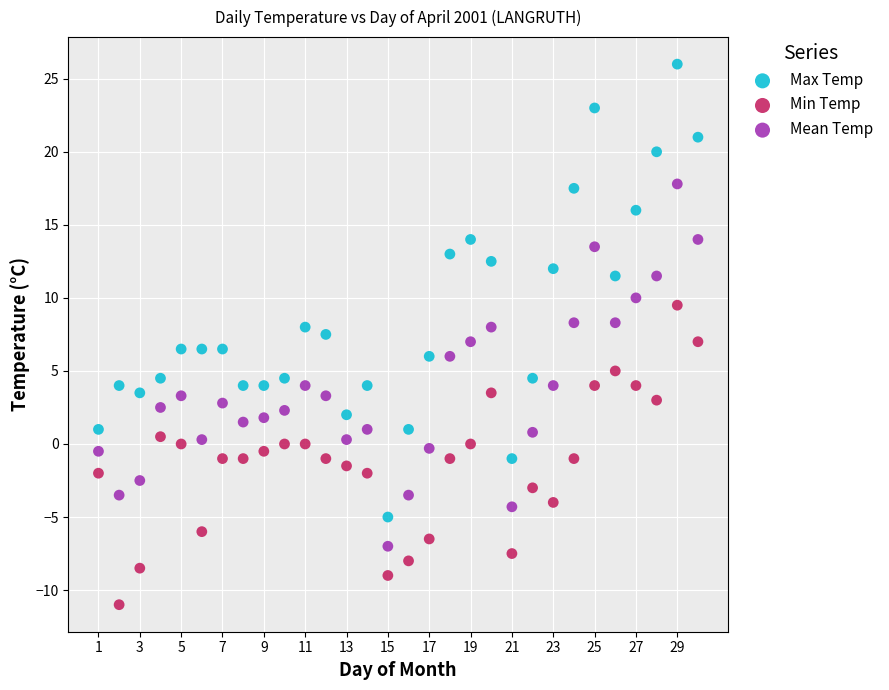

Across all data points, what is the range of X values (max minus min)?

29.0